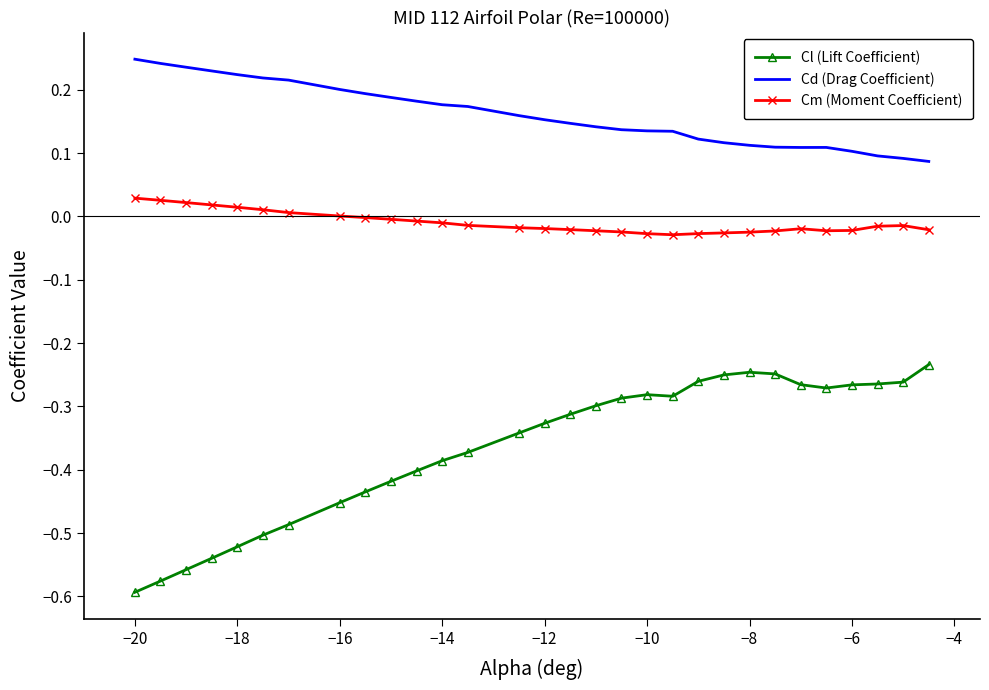

Which series has the largest total across all categories?

Cd (Drag Coefficient)